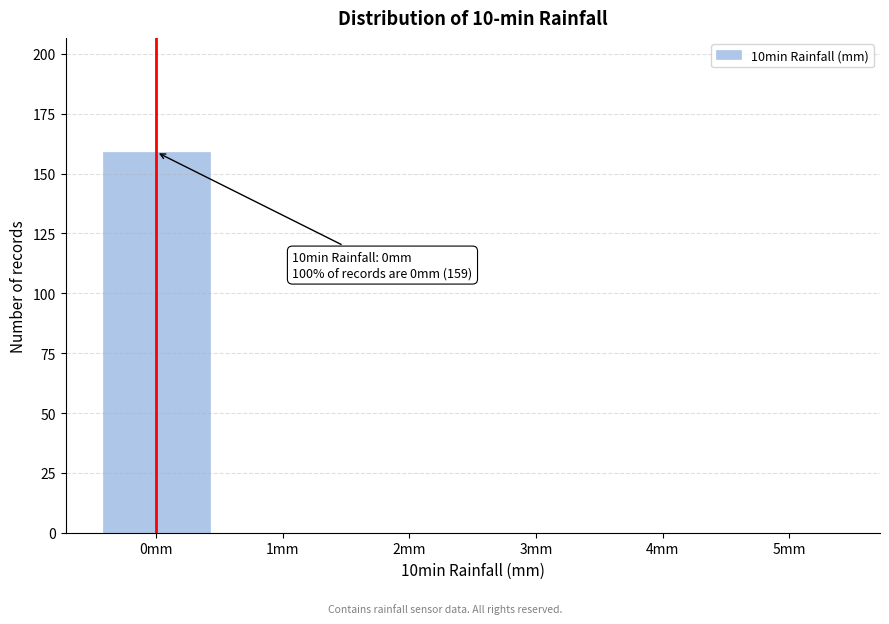

Reading left to right, extract all data points from this chart.

0mm=159	1mm=0	2mm=0	3mm=0	4mm=0	5mm=0